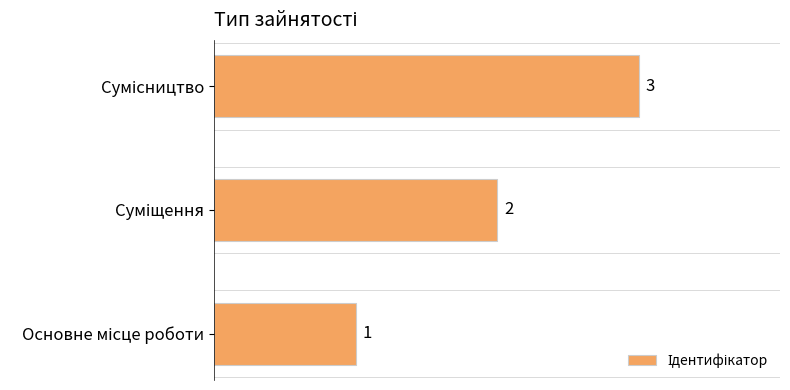

What is the greatest value displayed?

3